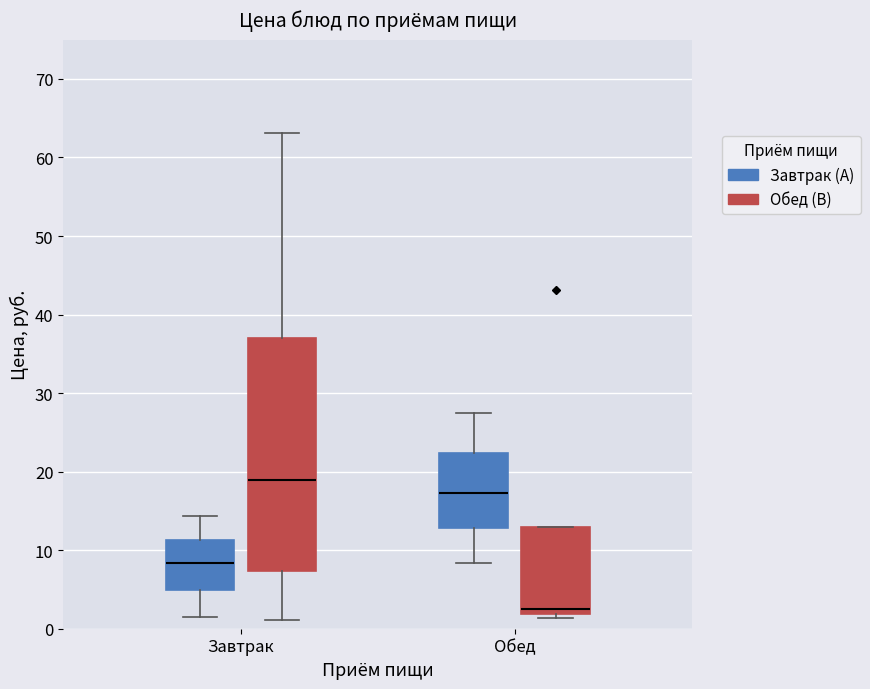

Which box has the lowest median line?

Обед (Обед (B))